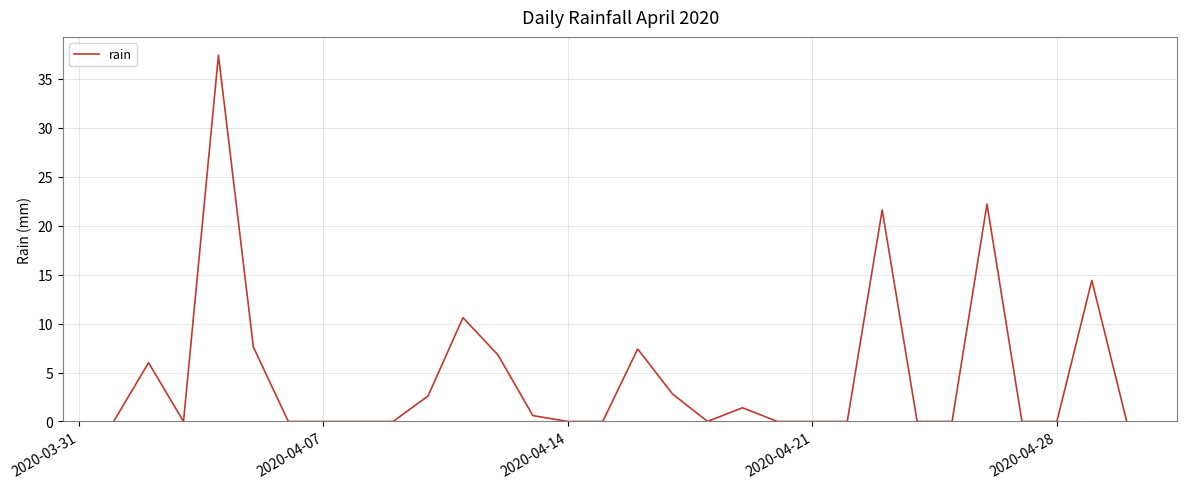

What is the maximum value shown in the chart?

37.4